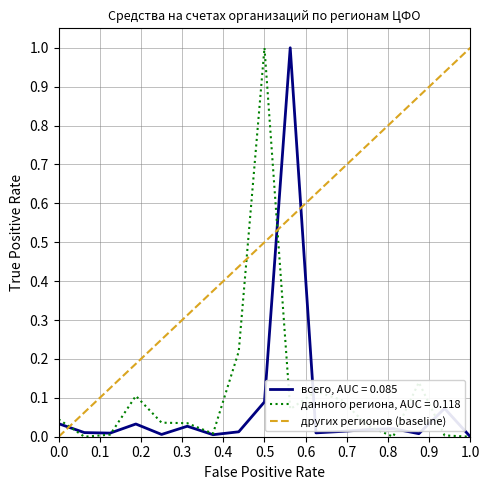

True or false: the data shows -1 at 0.0.

False